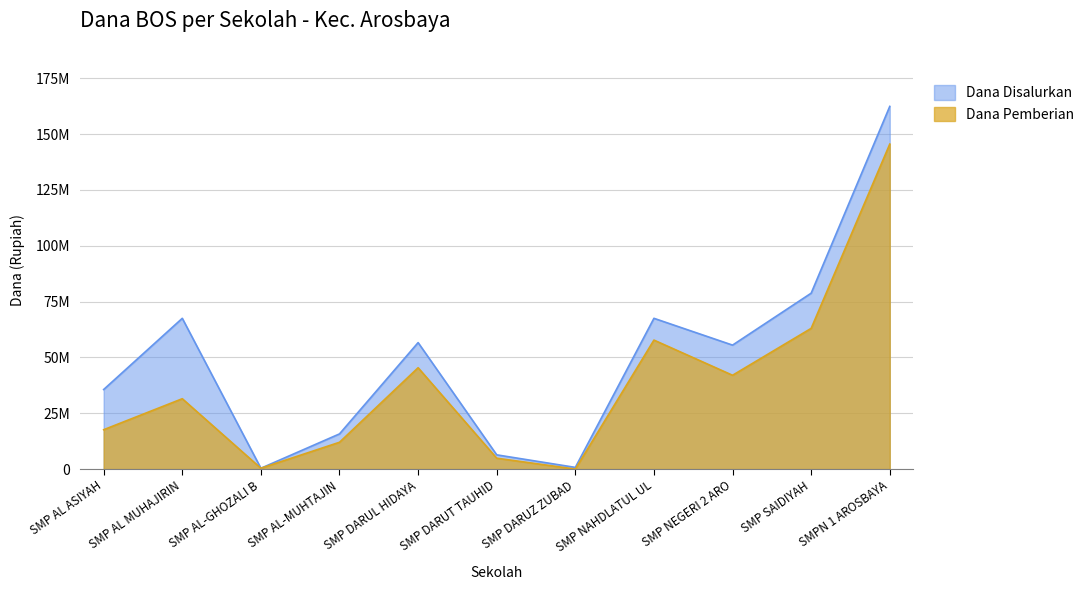

Which series has the largest total across all categories?

Dana Disalurkan